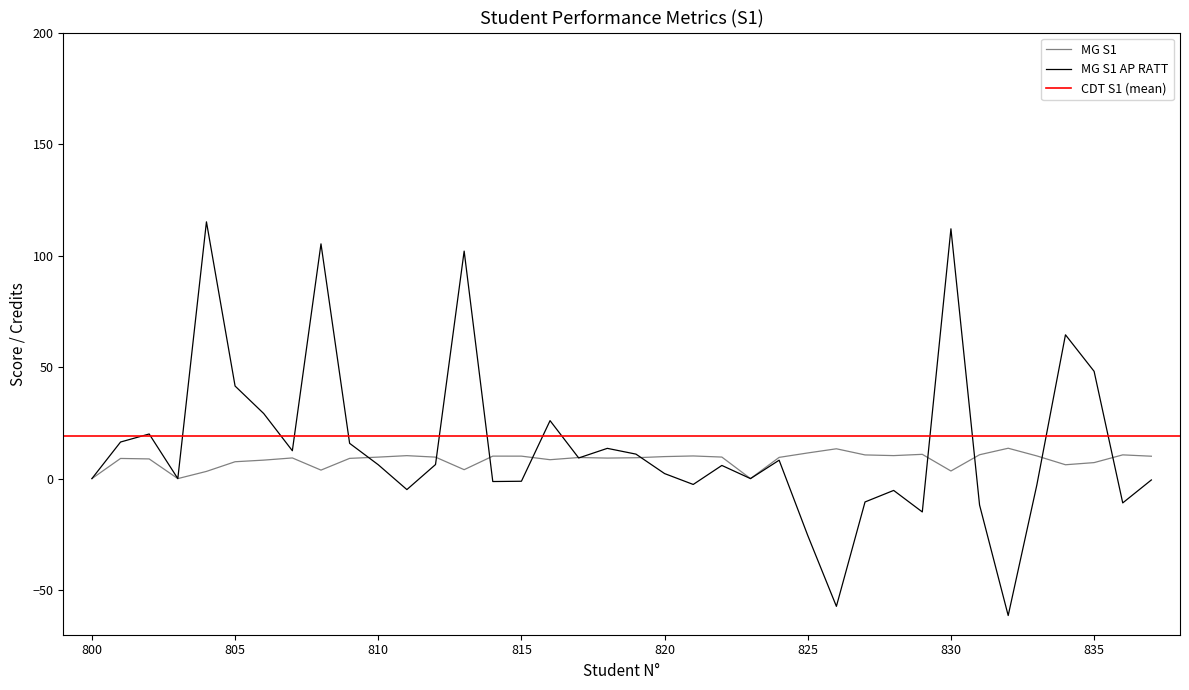

How many interior local valleys does the MG S1 series have?

9